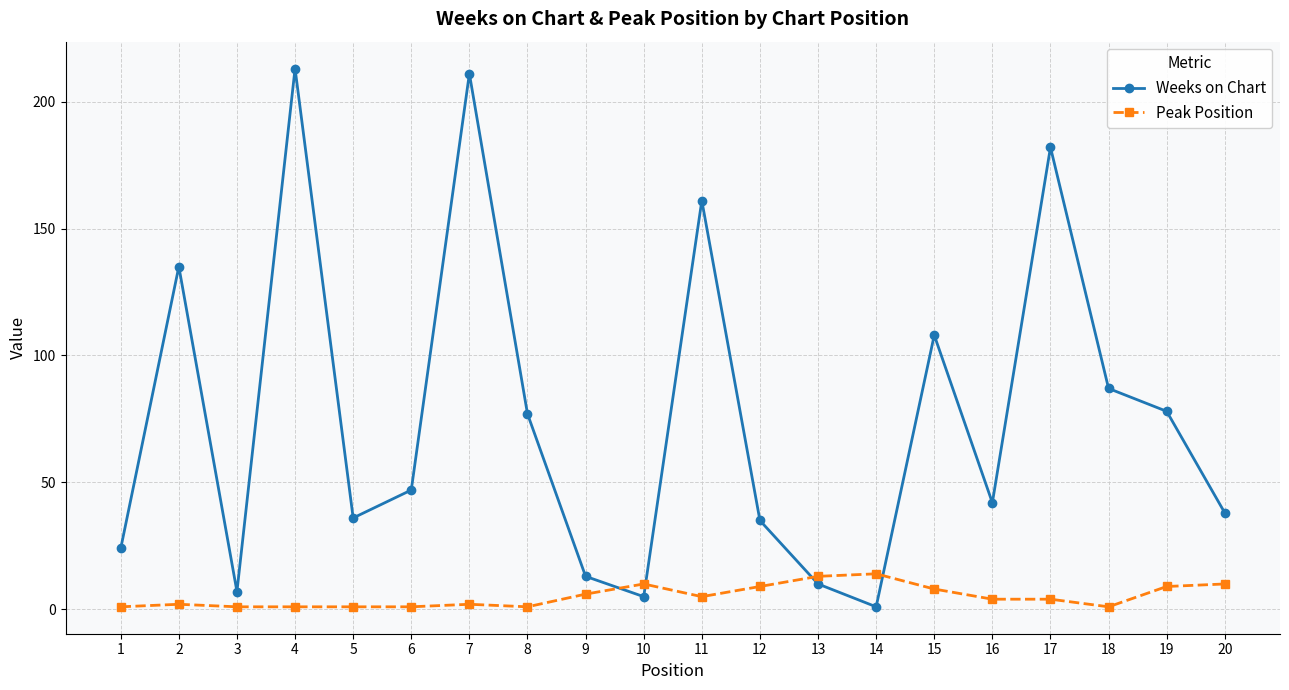

What is the maximum value shown in the chart?

213